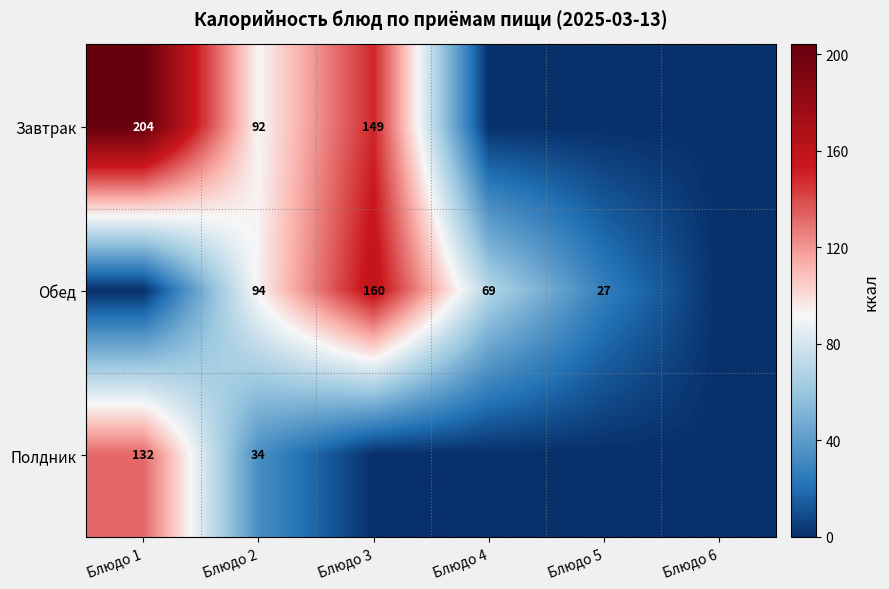

What is the total value across all series at Блюдо 2?

220